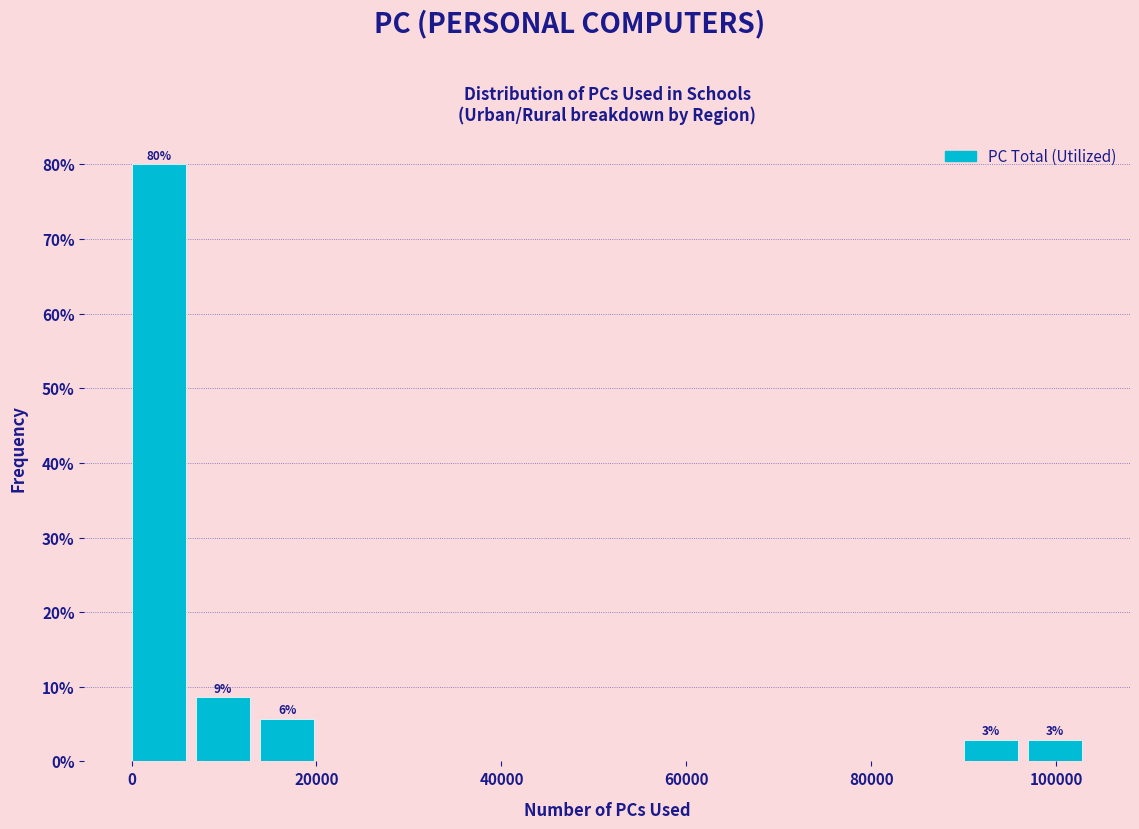

Read against the x-axis, roughly where is the centre of the tallest bar?

2000